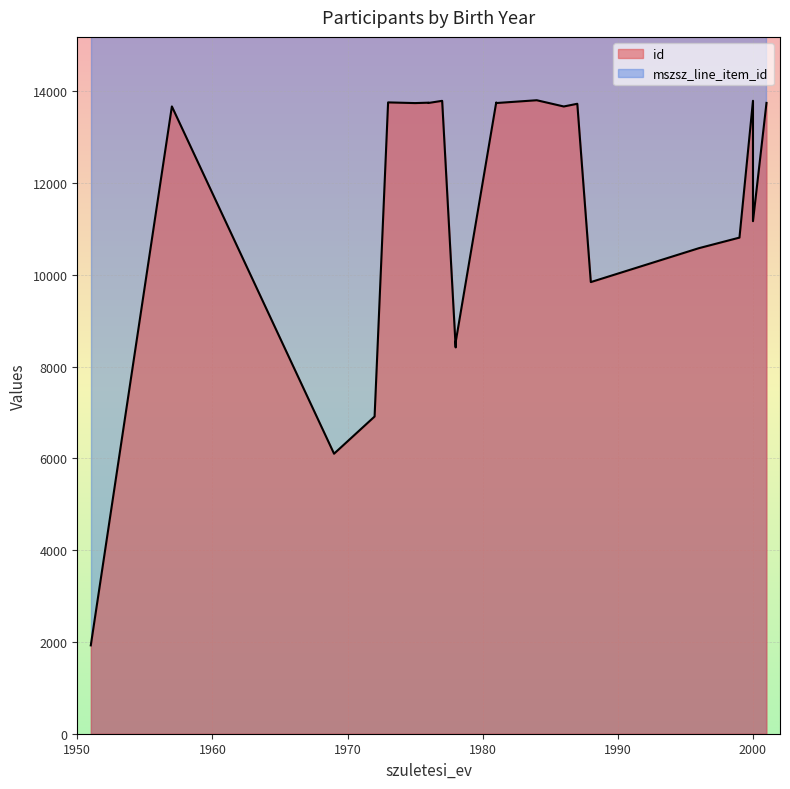

True or false: id and mszsz_line_item_id intersect in this chart.

False